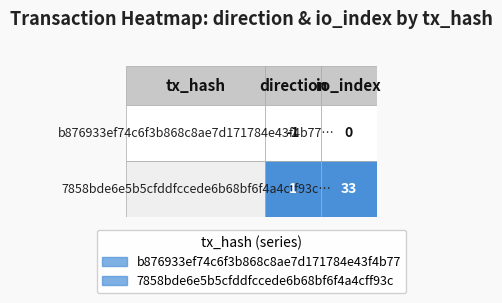

How many categories are shown in the chart?

2